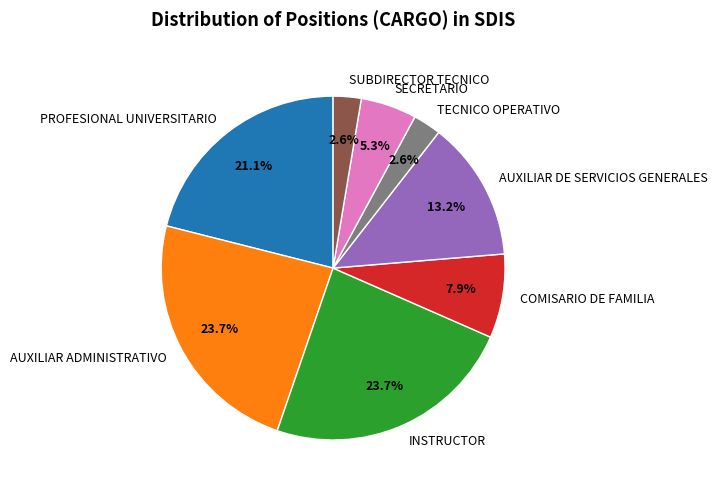

Count the number of slices in the pie.

8